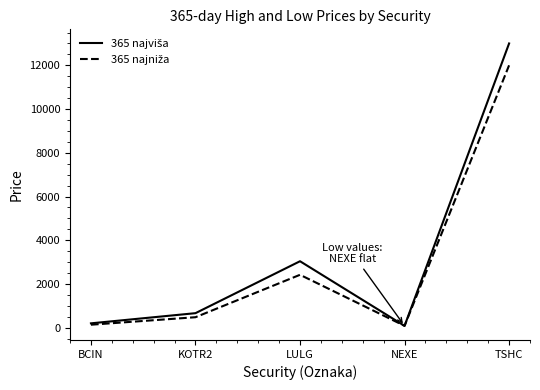

What is the greatest value displayed?

13000